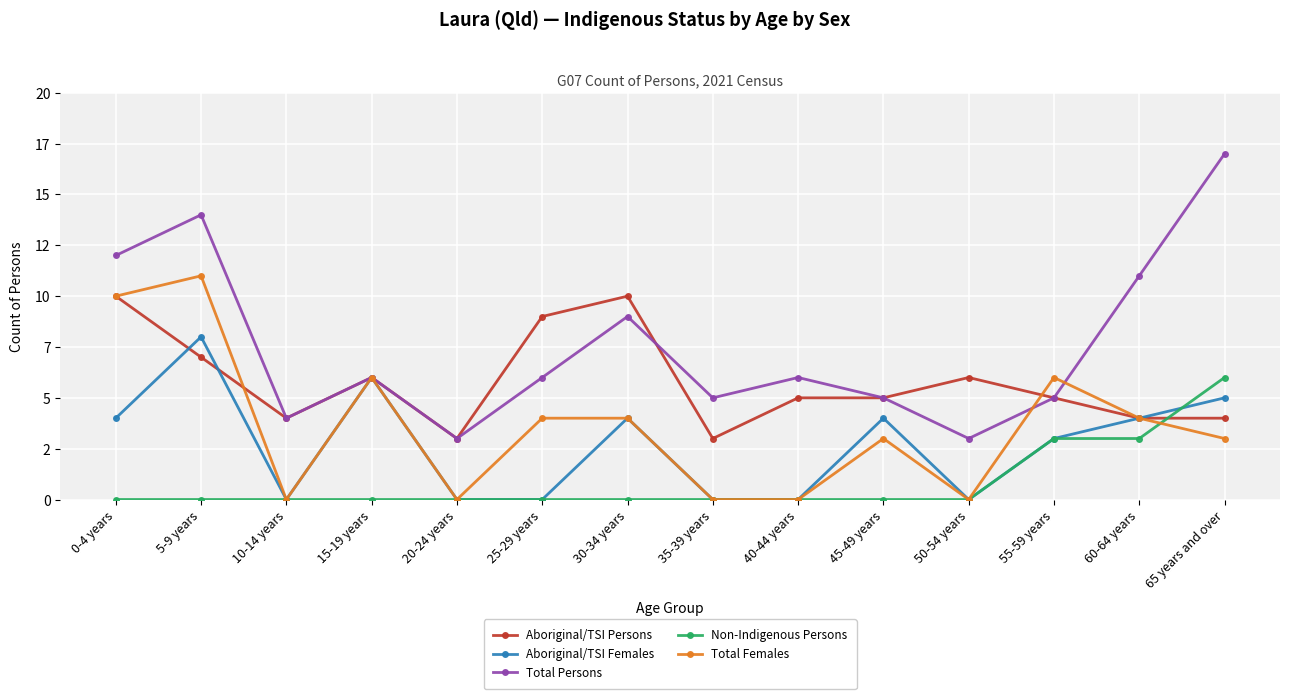

What is the maximum value for Aboriginal/TSI Persons?

10